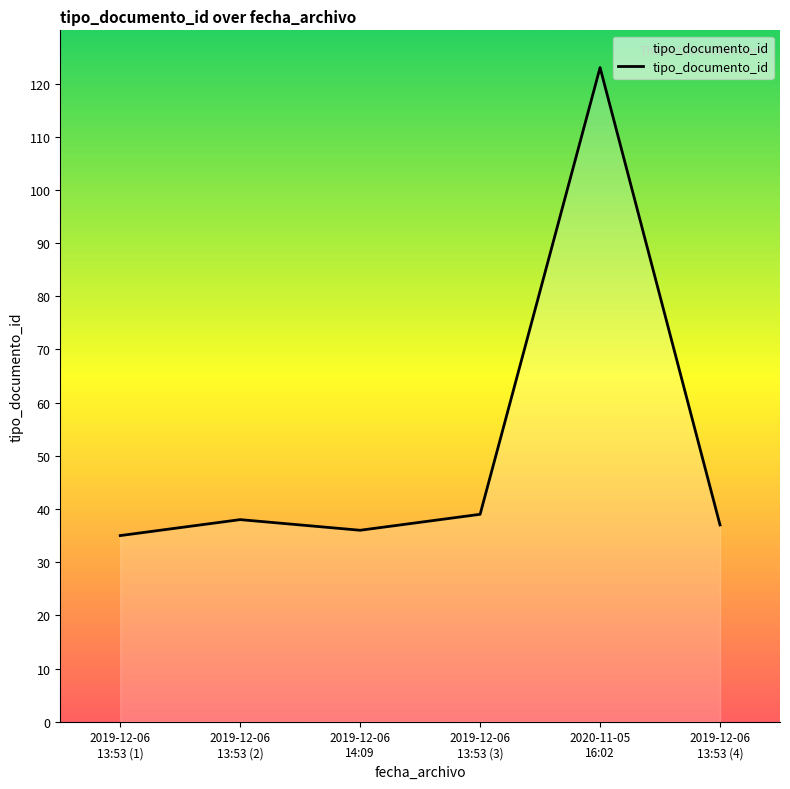

How many interior local peaks (higher than both neighbors) does the data have?

2